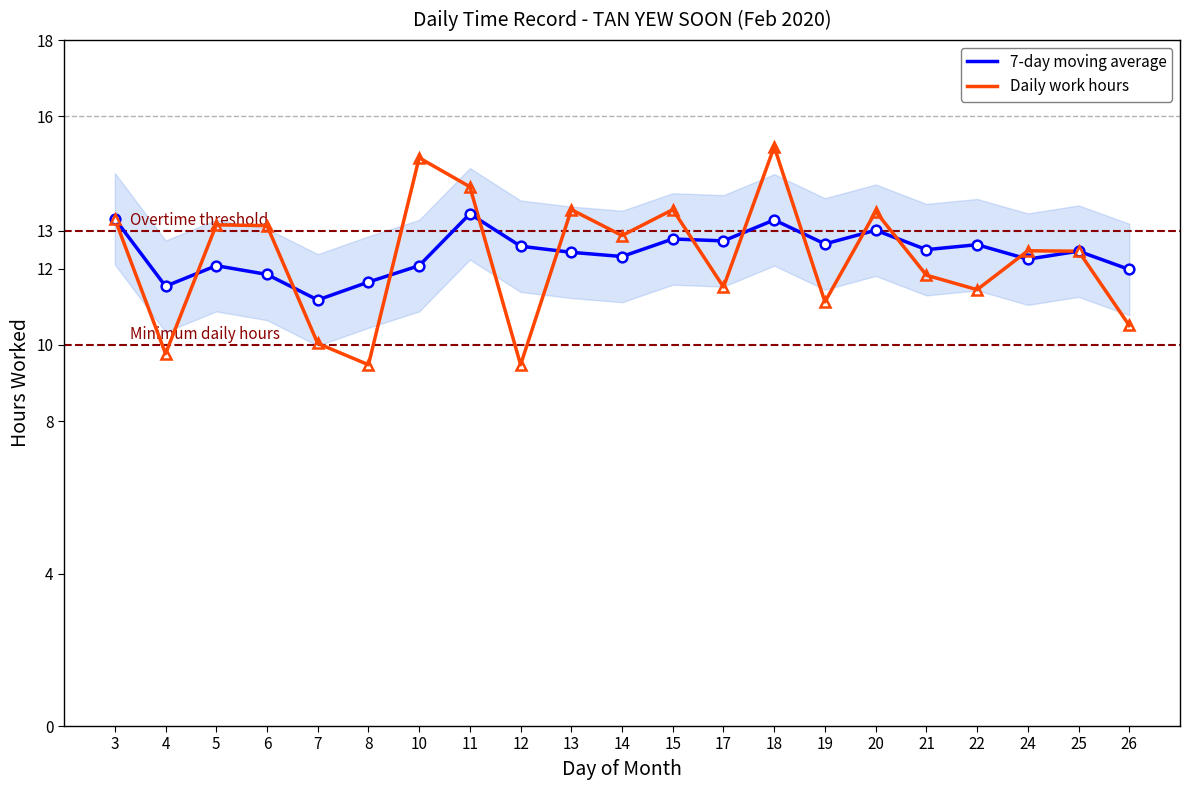

True or false: Daily work hours and 7-day moving average intersect in this chart.

True